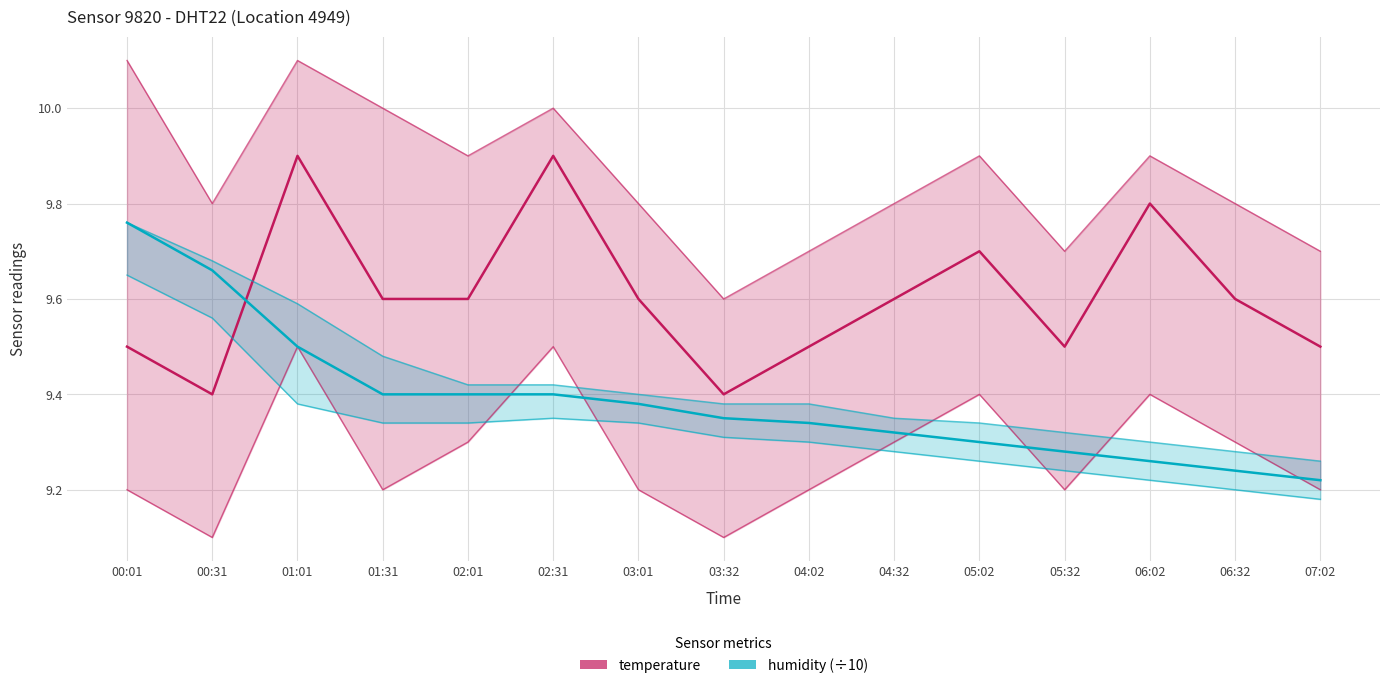

Is this an area chart (filled region under the line)?

No